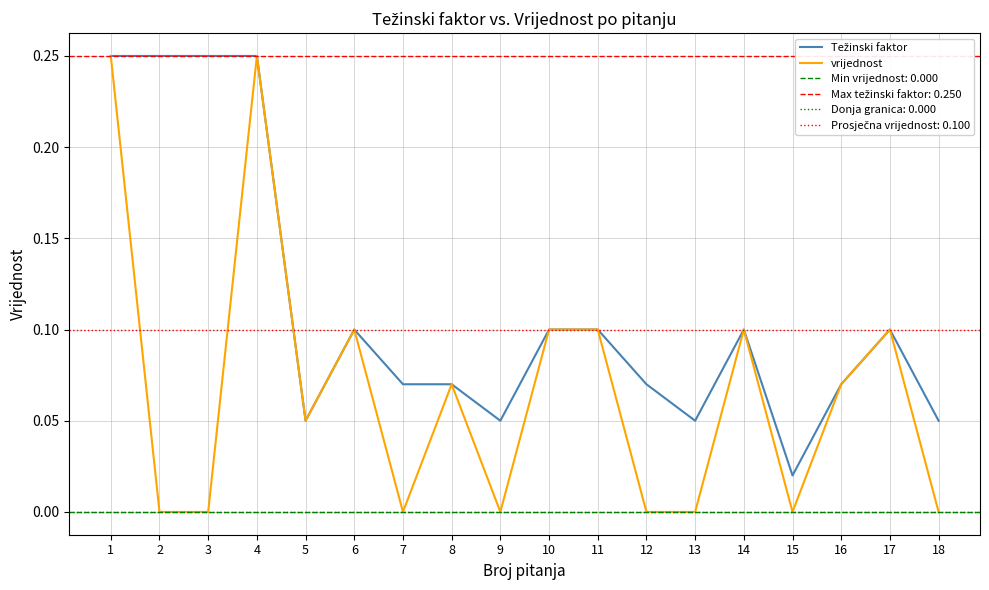

Is this an area chart (filled region under the line)?

No